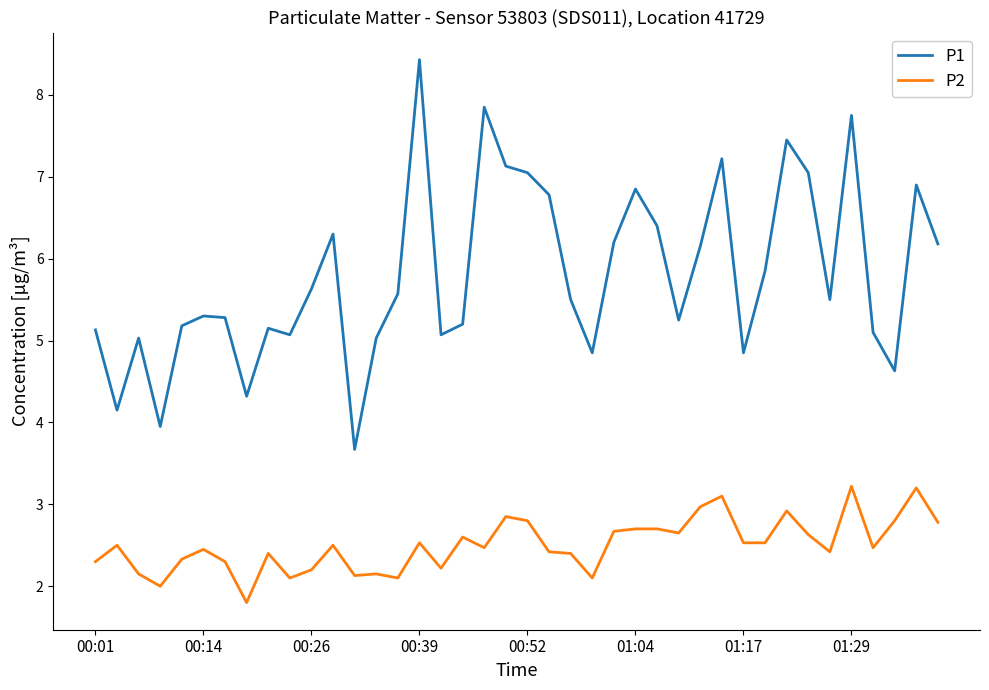

What is the difference between the maximum and minimum values in the P1 series?

4.8